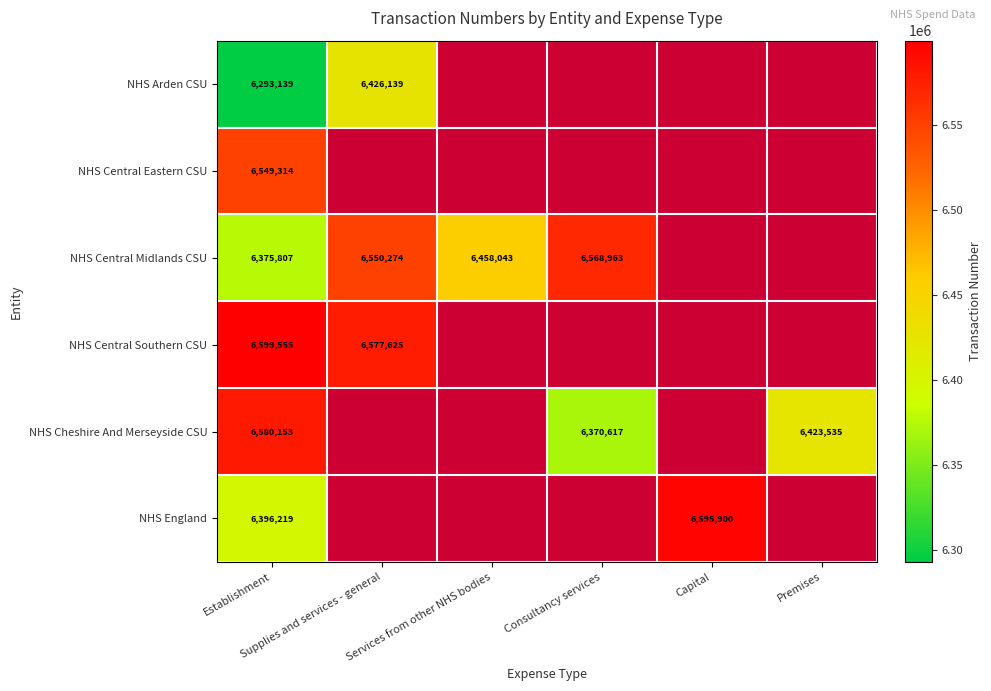

List the series in order of their peak value, highest first.

NHS Central Southern CSU, NHS England, NHS Cheshire And Merseyside CSU, NHS Central Midlands CSU, NHS Central Eastern CSU, NHS Arden CSU